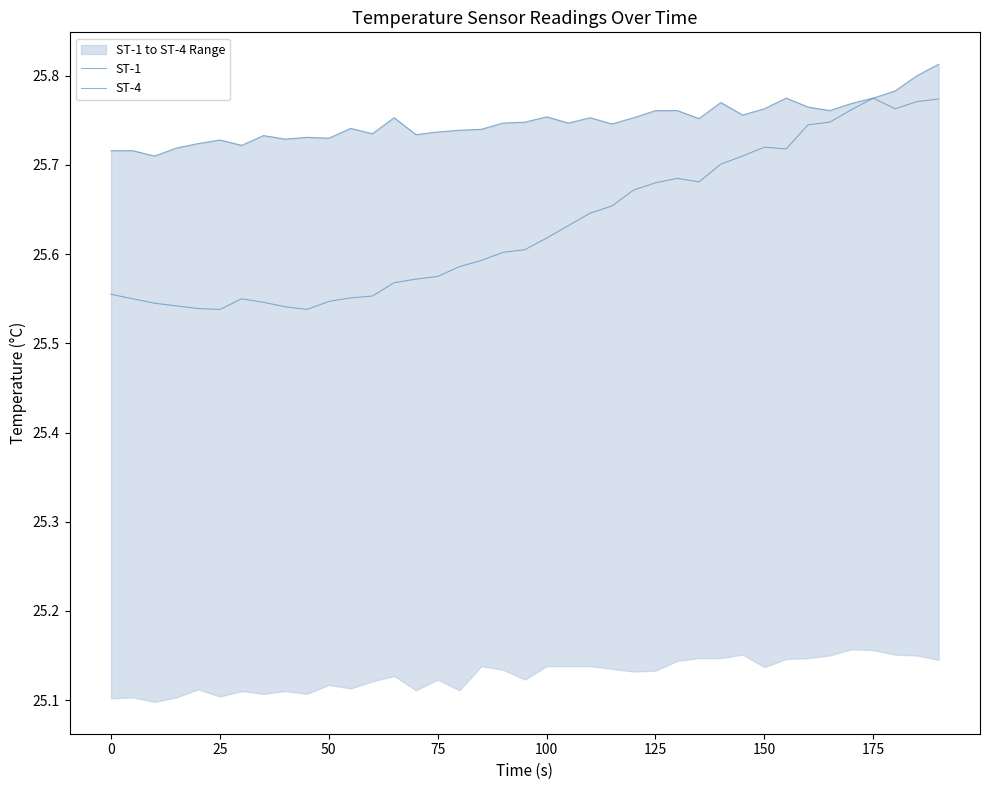

Count the number of categories in the chart.

39